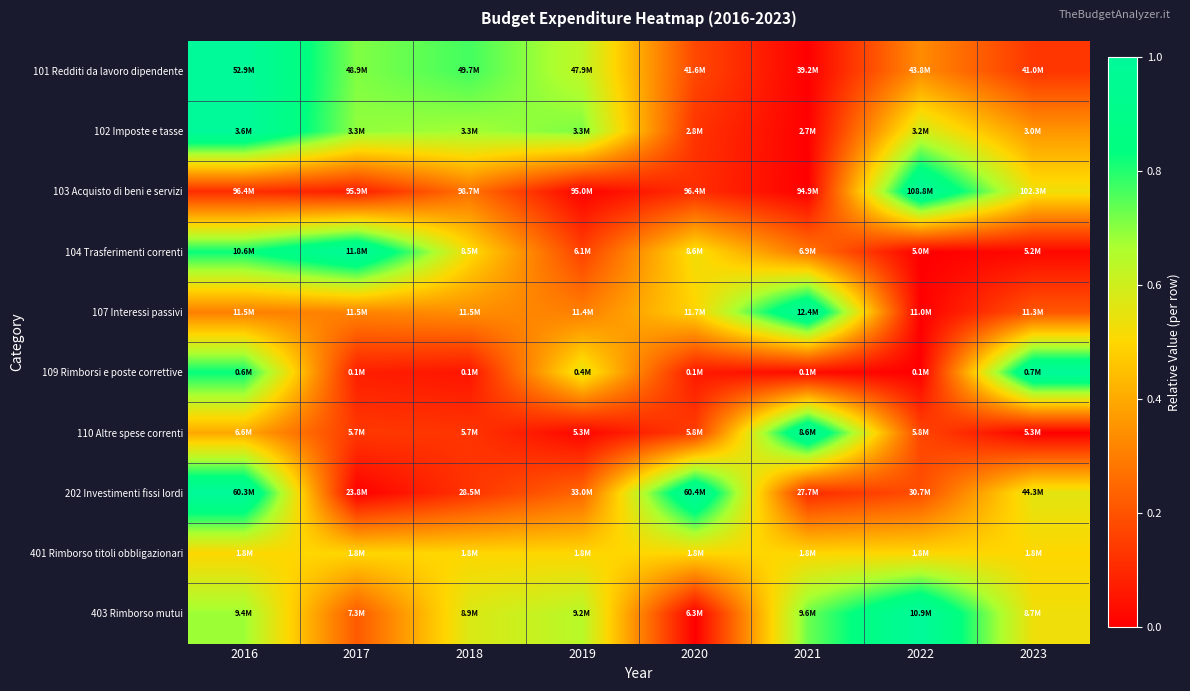

Reading left to right, transcribe all the data shown in this chart.

101 Redditi da lavoro dipendente: 2016=1.0	2017=0.7	2018=0.8	2019=0.6	2020=0.2	2021=0.0	2022=0.3	2023=0.1
102 Imposte e tasse: 2016=1.0	2017=0.7	2018=0.7	2019=0.7	2020=0.1	2021=0.0	2022=0.6	2023=0.4
103 Acquisto di beni e servizi: 2016=0.1	2017=0.1	2018=0.3	2019=0.0	2020=0.1	2021=0.0	2022=1.0	2023=0.5
104 Trasferimenti correnti: 2016=0.8	2017=1.0	2018=0.5	2019=0.2	2020=0.5	2021=0.3	2022=0.0	2023=0.0
107 Interessi passivi: 2016=0.3	2017=0.3	2018=0.3	2019=0.3	2020=0.5	2021=1.0	2022=0.0	2023=0.2
109 Rimborsi e poste correttive: 2016=0.8	2017=0.1	2018=0.1	2019=0.6	2020=0.1	2021=0.0	2022=0.0	2023=1.0
110 Altre spese correnti: 2016=0.4	2017=0.1	2018=0.1	2019=0.0	2020=0.1	2021=1.0	2022=0.2	2023=0.0
202 Investimenti fissi lordi: 2016=1.0	2017=0.0	2018=0.1	2019=0.2	2020=1.0	2021=0.1	2022=0.2	2023=0.6
401 Rimborso titoli obbligazionari: 2016=0.5	2017=0.5	2018=0.5	2019=0.5	2020=0.5	2021=0.5	2022=0.5	2023=0.5
403 Rimborso mutui: 2016=0.7	2017=0.2	2018=0.6	2019=0.6	2020=0.0	2021=0.7	2022=1.0	2023=0.5